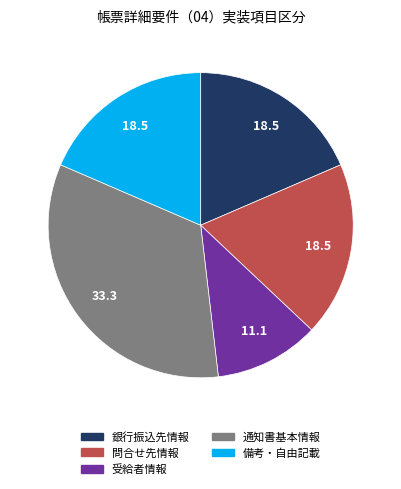

Does any single category account for the majority?

No